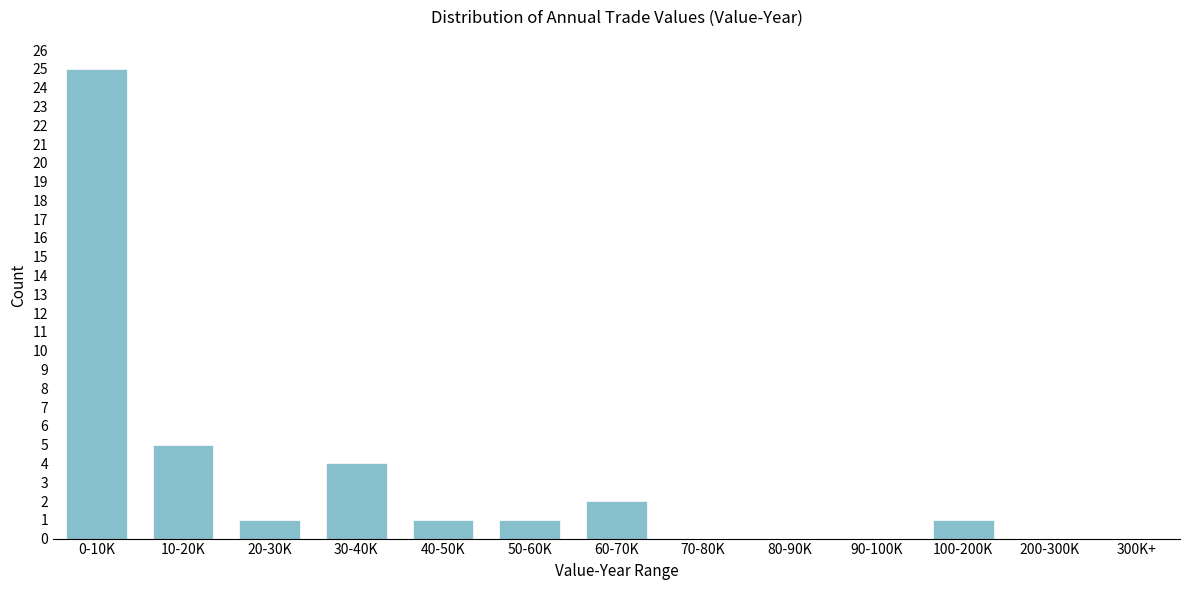

Reading right to left, what are all the values shown in this chart?

300K+=0	200-300K=0	100-200K=1	90-100K=0	80-90K=0	70-80K=0	60-70K=2	50-60K=1	40-50K=1	30-40K=4	20-30K=1	10-20K=5	0-10K=25